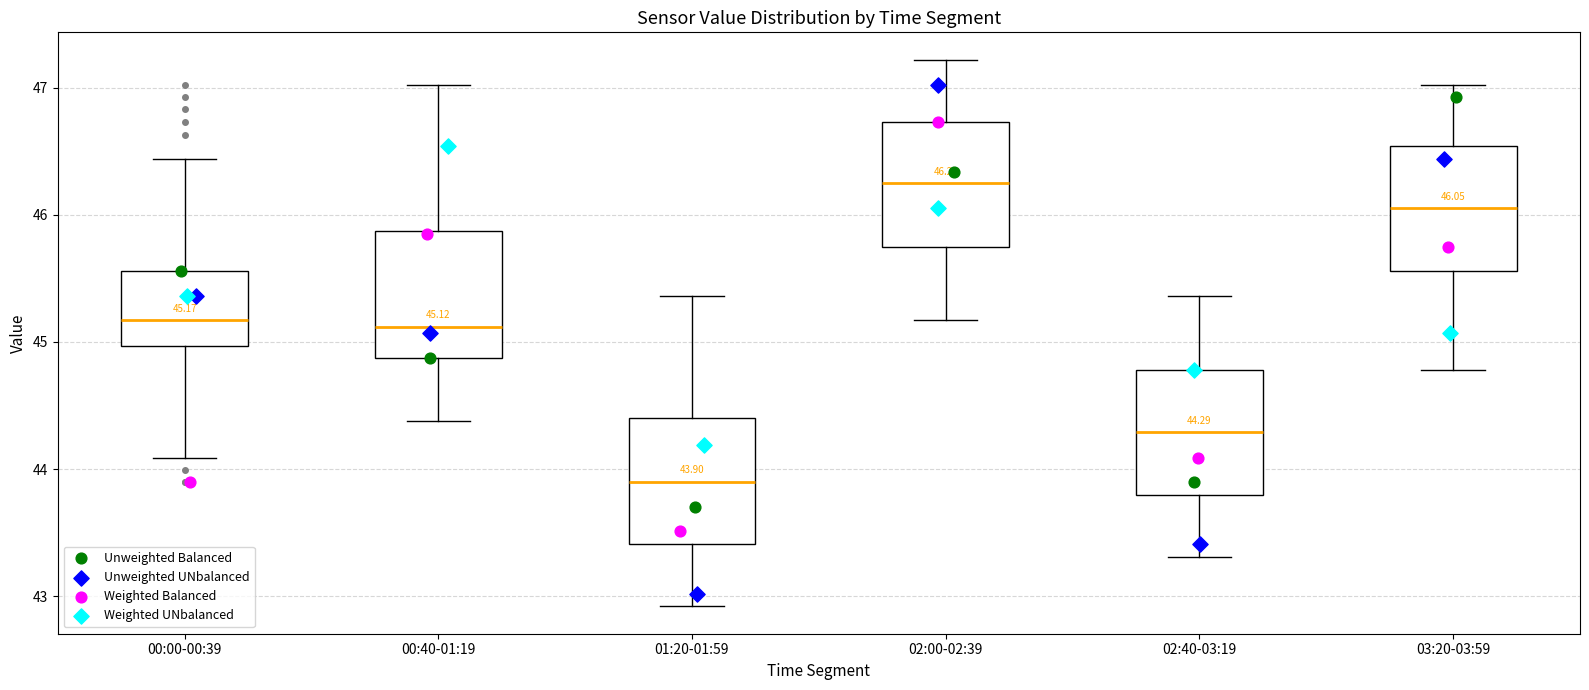

Which box has the highest median line?

02:00-02:39